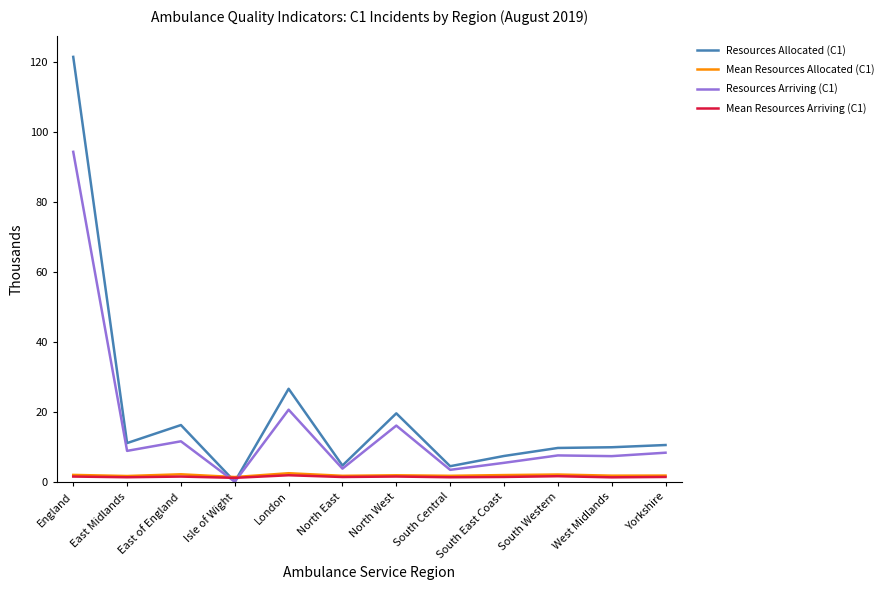

Does the chart have visible grid lines?

No